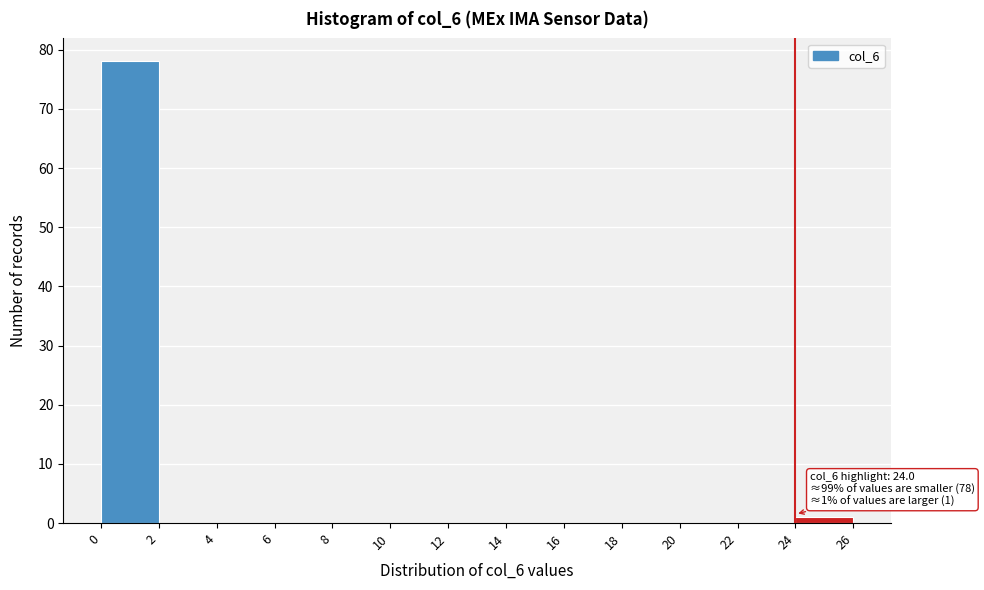

Over which range of the x-axis is the bar tallest?

0 to 2